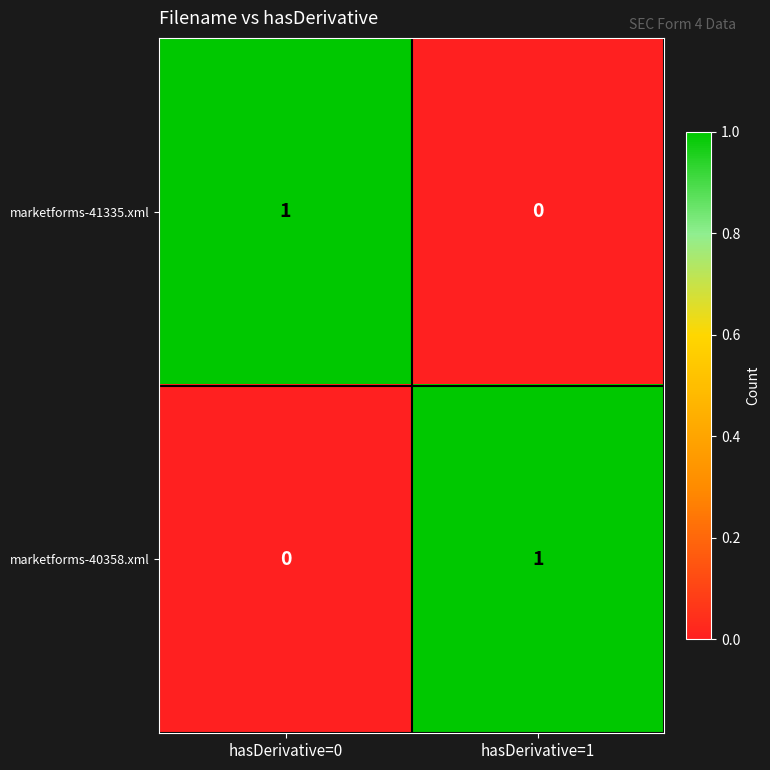

Which category has the highest value in the marketforms-41335.xml series?

hasDerivative=0